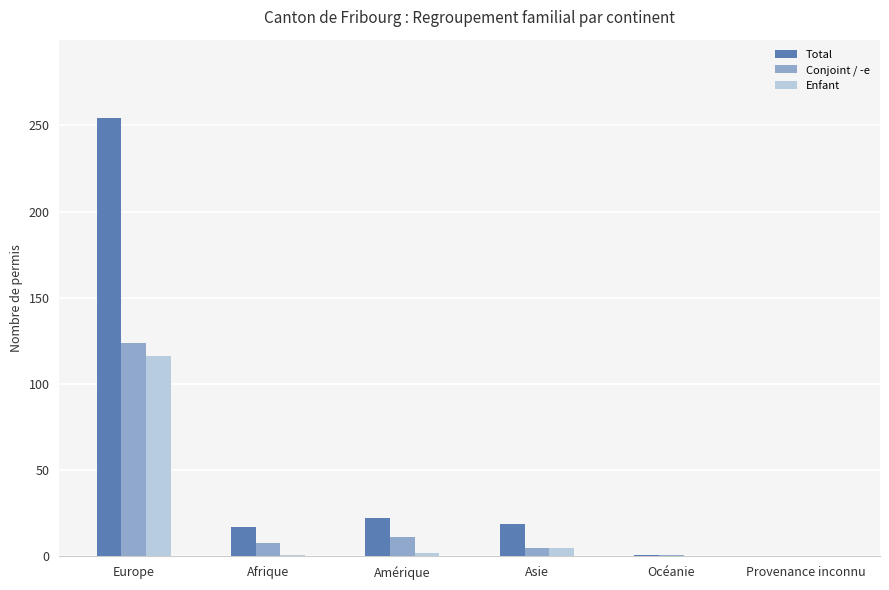

Is it true that Conjoint / -e equals -64 at Provenance inconnu?

False